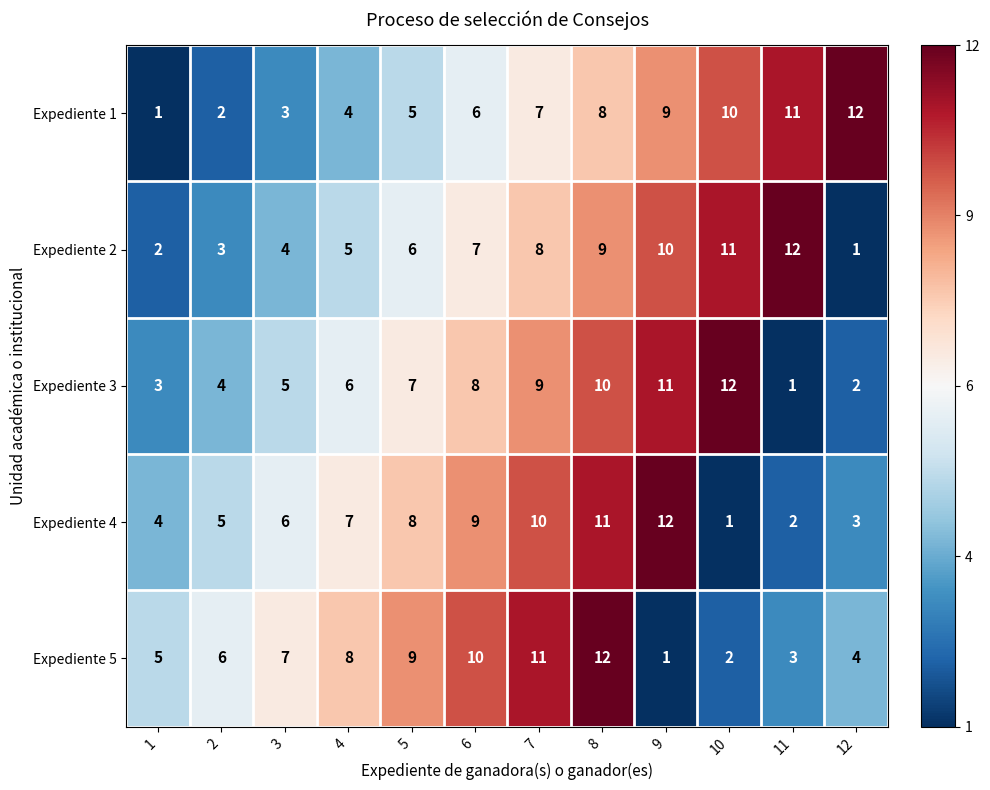

Is the value of Expediente 2 at 5 greater than the value of Expediente 1 at 4?

Yes